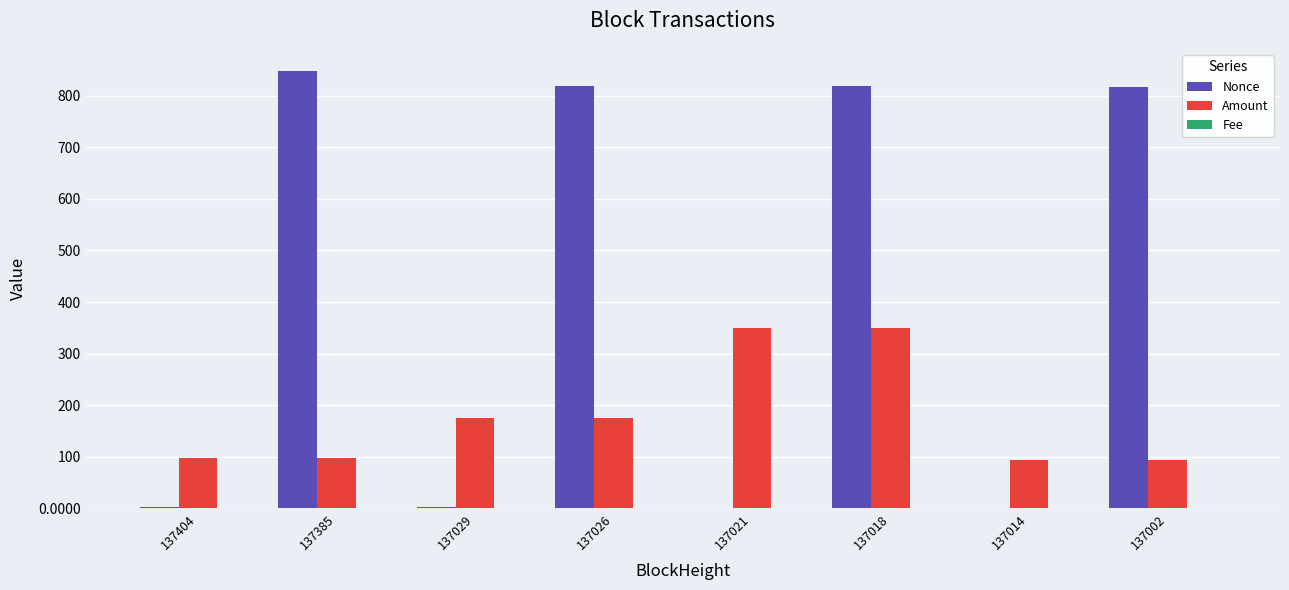

What is the greatest value displayed?

848.0